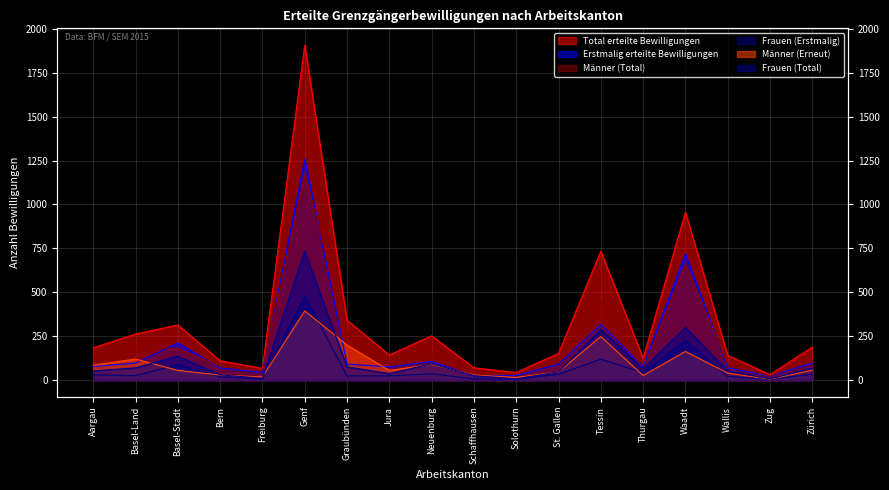

What is the difference between the maximum and second lowest values in the Erstmalig erteilte Bewilligungen series?

1234